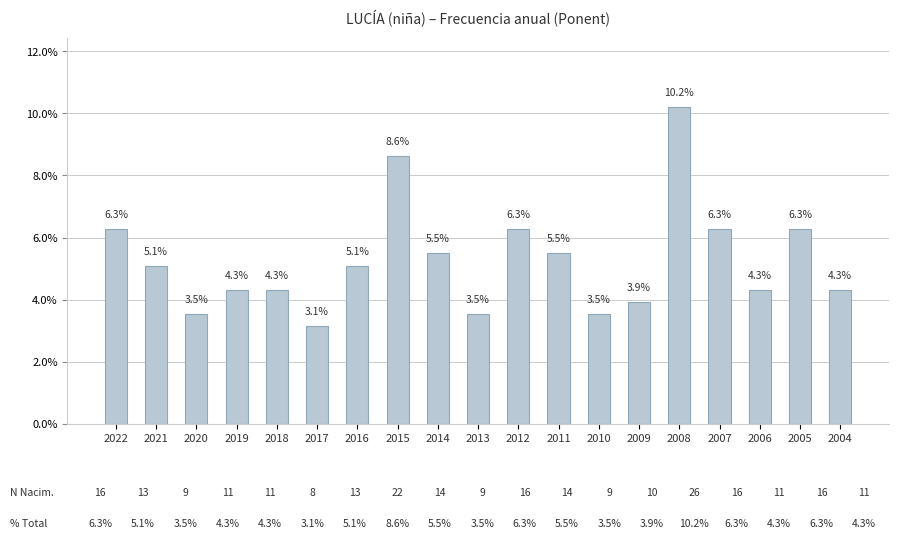

Does the chart contain any negative values?

No